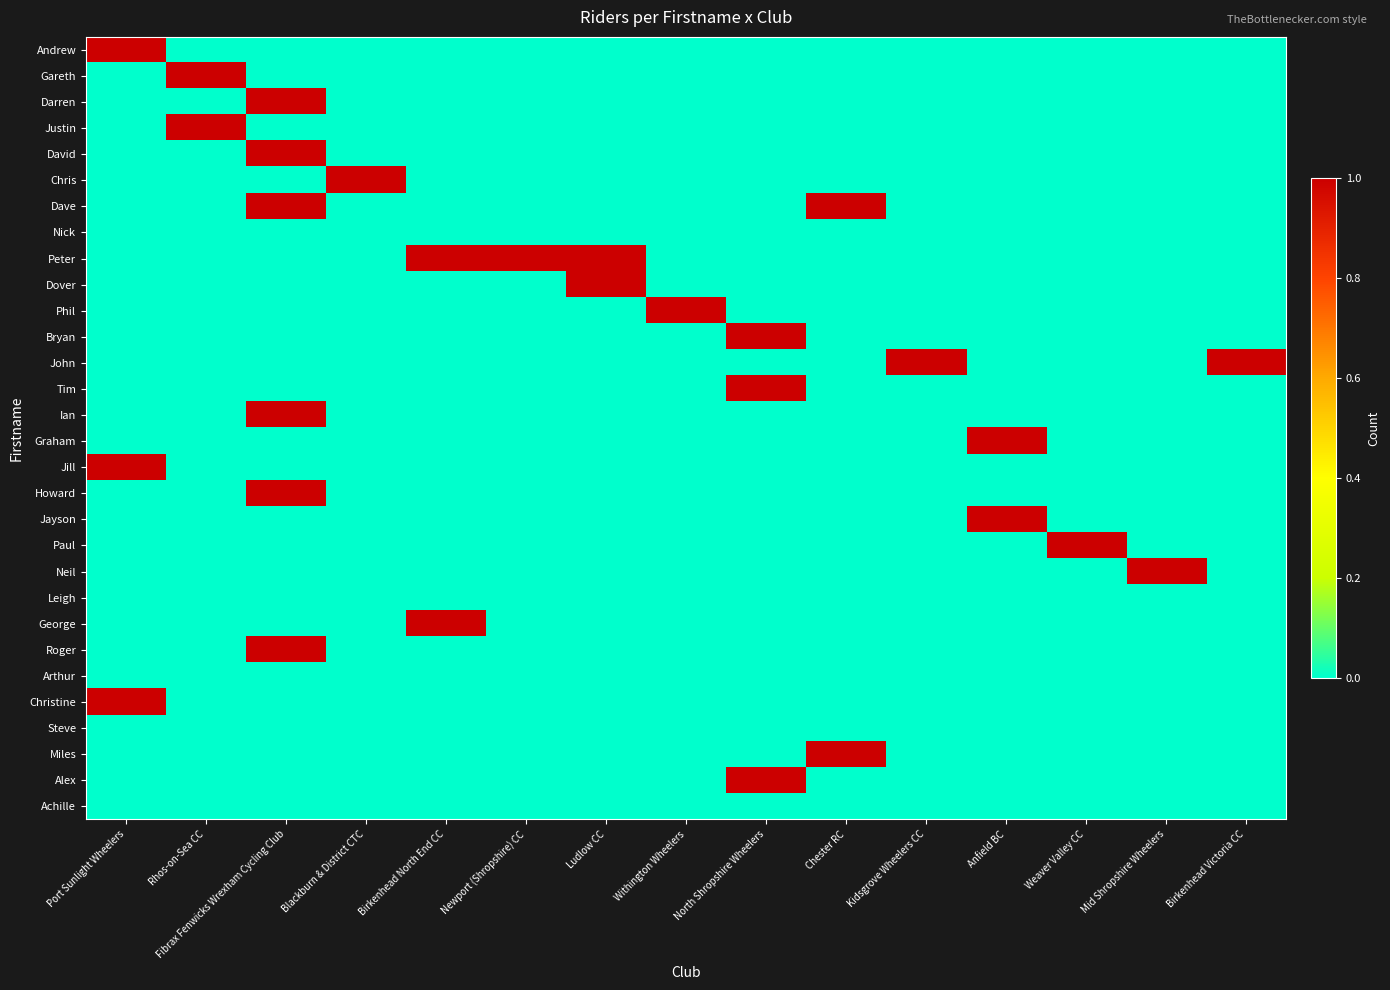

Which series has the largest range (max minus min)?

Andrew